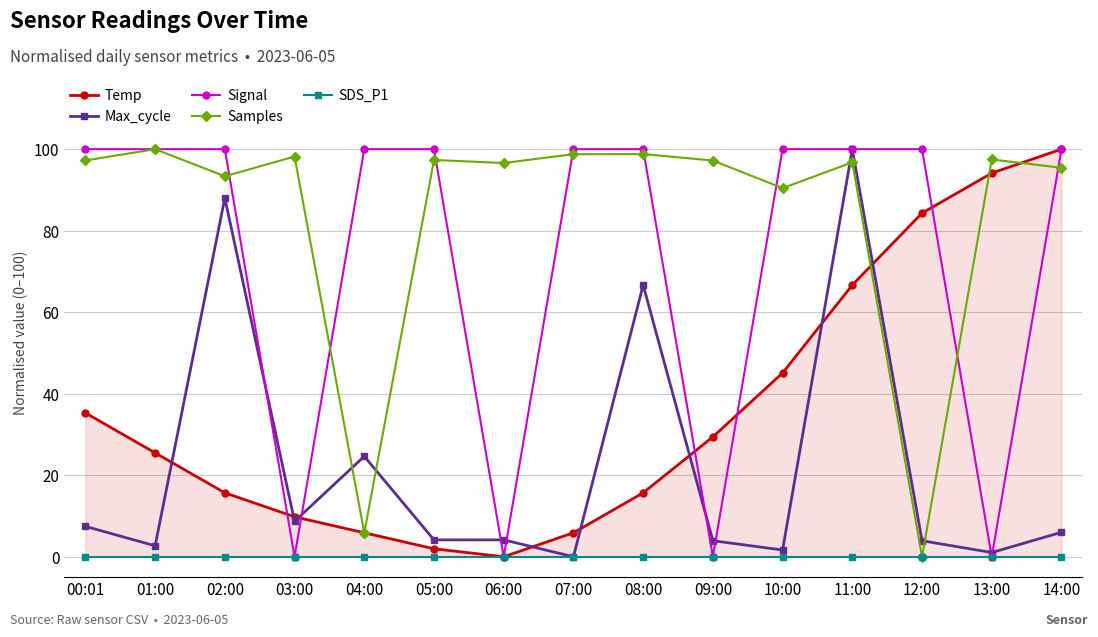

Rank the categories by Max_cycle value from highest to lowest.

11:00, 02:00, 08:00, 04:00, 03:00, 00:01, 14:00, 05:00, 06:00, 09:00, 12:00, 01:00, 10:00, 13:00, 07:00